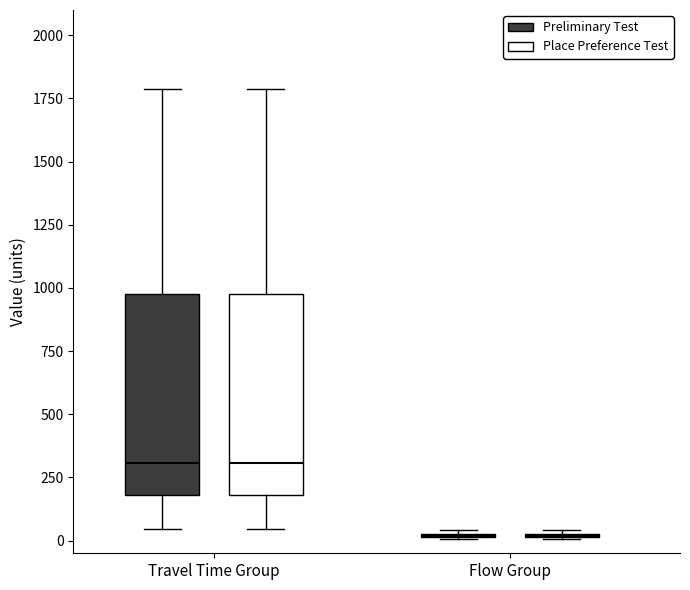

Reading left to right, read every box against the y-axis: the position of its median line, the range the box covers, and the ends of its whiskers. The values are not printed on the chart, so give them approximately, as read against the axis.

Travel Time Group (Preliminary Test): median 300, box 200 to 950, whiskers 50 to 1800
Travel Time Group (Place Preference Test): median 300, box 200 to 950, whiskers 50 to 1800
Flow Group (Preliminary Test): box collapsed to a line at 0, whiskers 0 to 50
Flow Group (Place Preference Test): box collapsed to a line at 0, whiskers 0 to 50